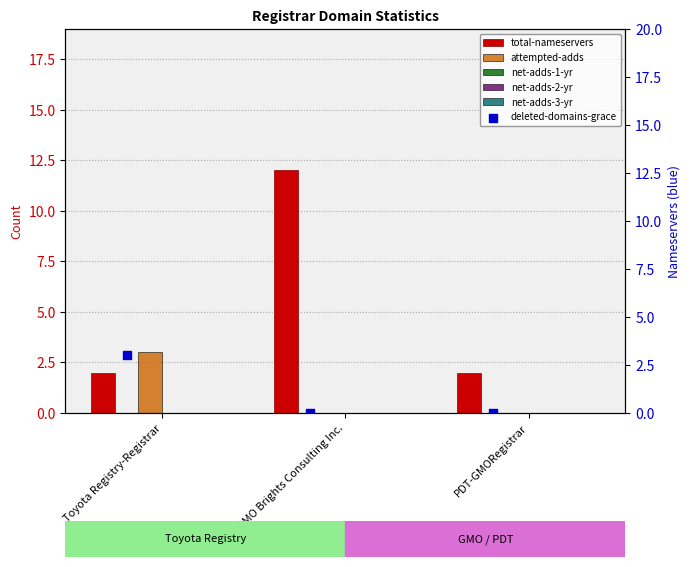

Is the value of attempted-adds at Toyota Registry-Registrar greater than the value of net-adds-1-yr at PDT-GMORegistrar?

Yes